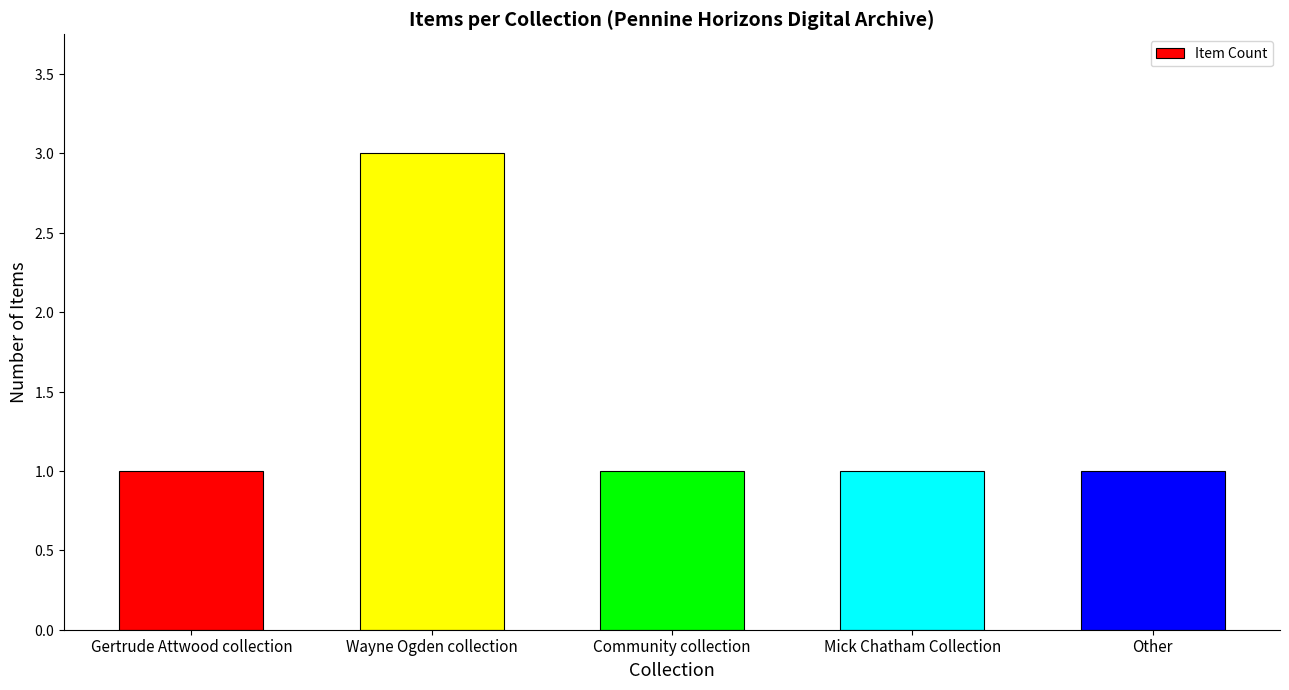

Does the chart contain any negative values?

No